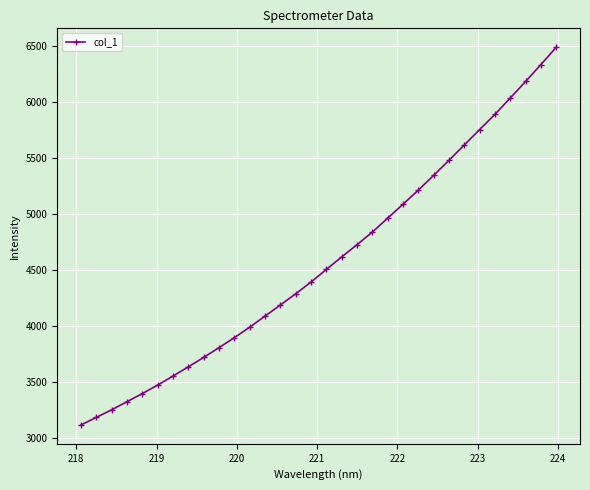

What is the value of the 14th point from the left?

4188.4